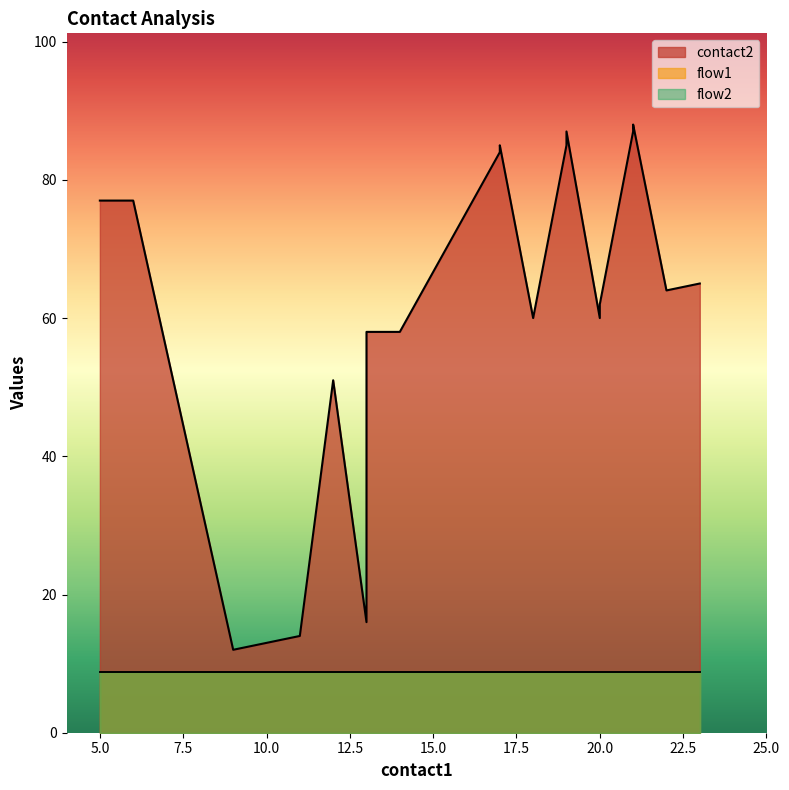

Where is flow1 nearest to the value 1?

5